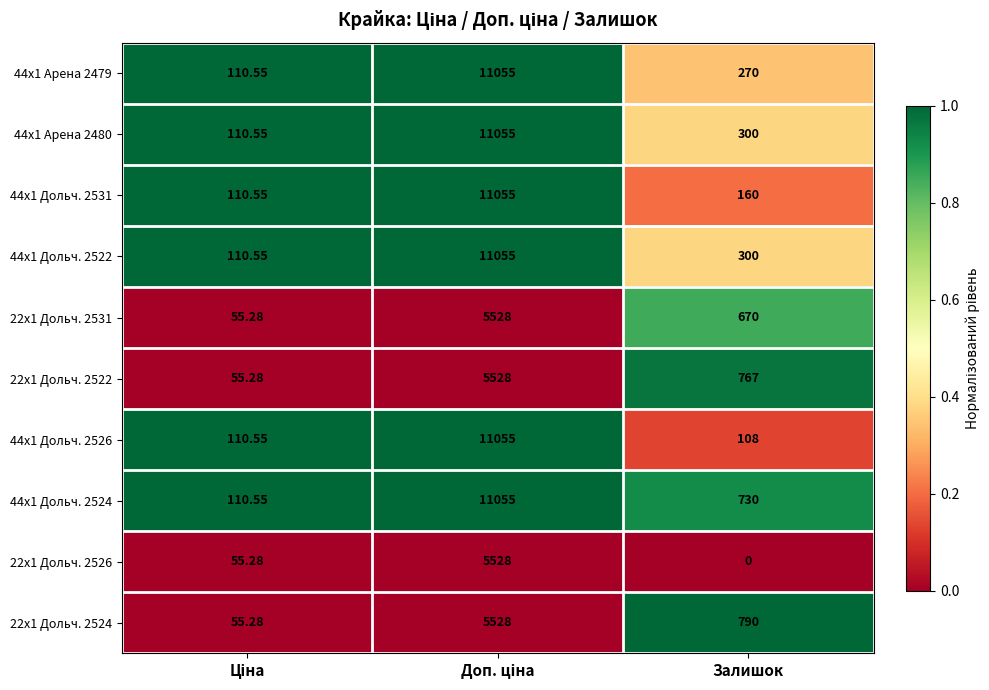

At which category does the chart reach its minimum across all series?

Залишок